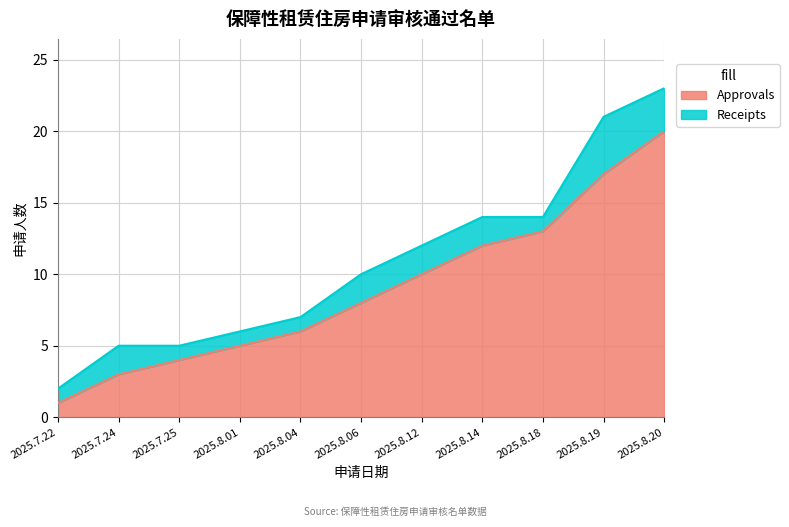

Which label corresponds to the smallest value in the chart?

2025.7.22